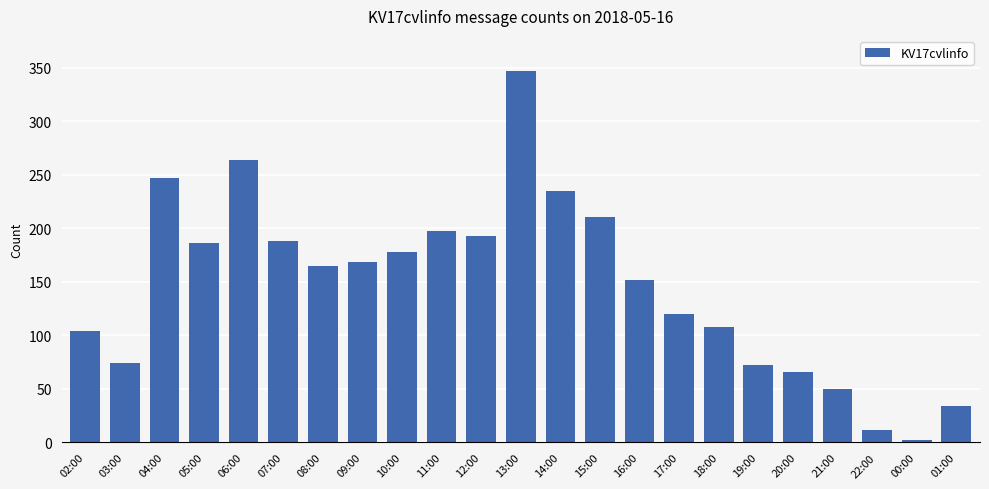

The value at 18:00 is 108. True or false?

True